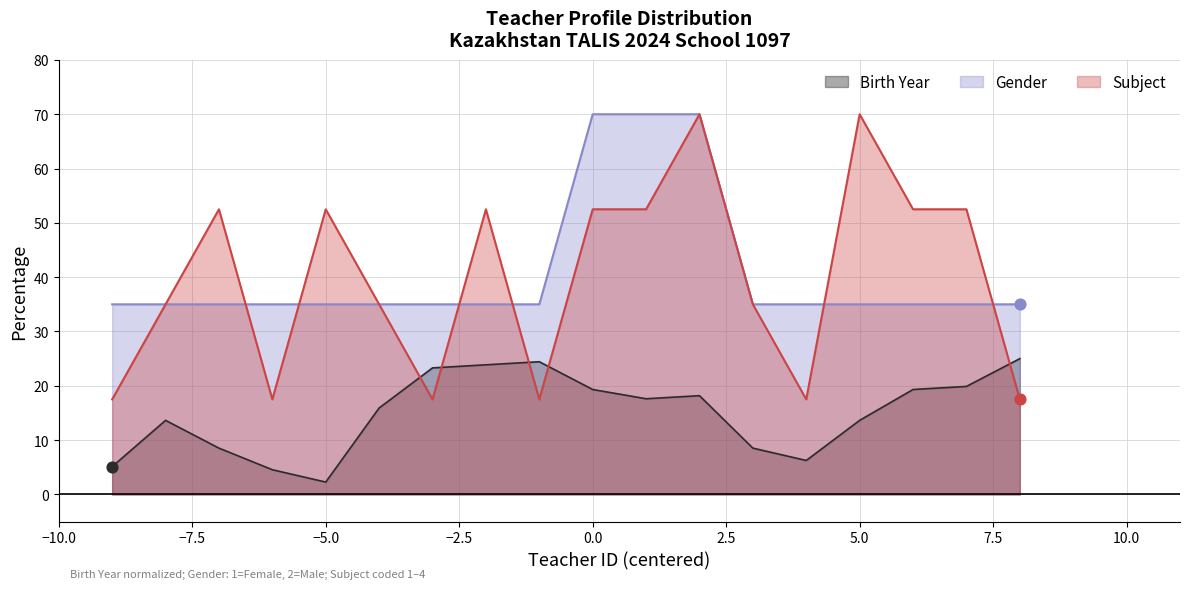

Which series has the largest total across all categories?

Gender